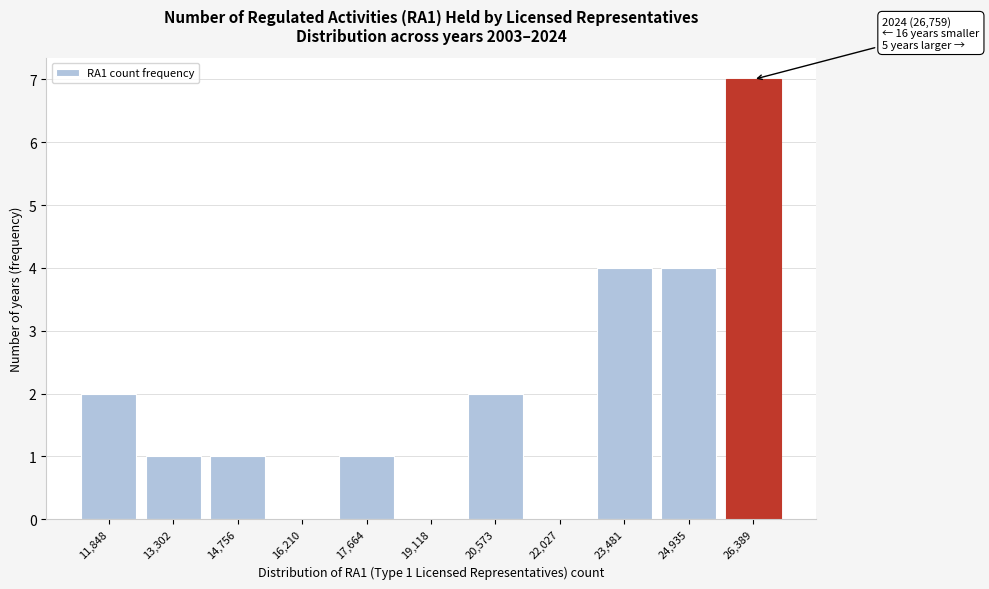

Reading left to right, what are all the values shown in this chart?

11,848=2	13,302=1	14,756=1	16,210=0	17,664=1	19,118=0	20,573=2	22,027=0	23,481=4	24,935=4	26,389=7